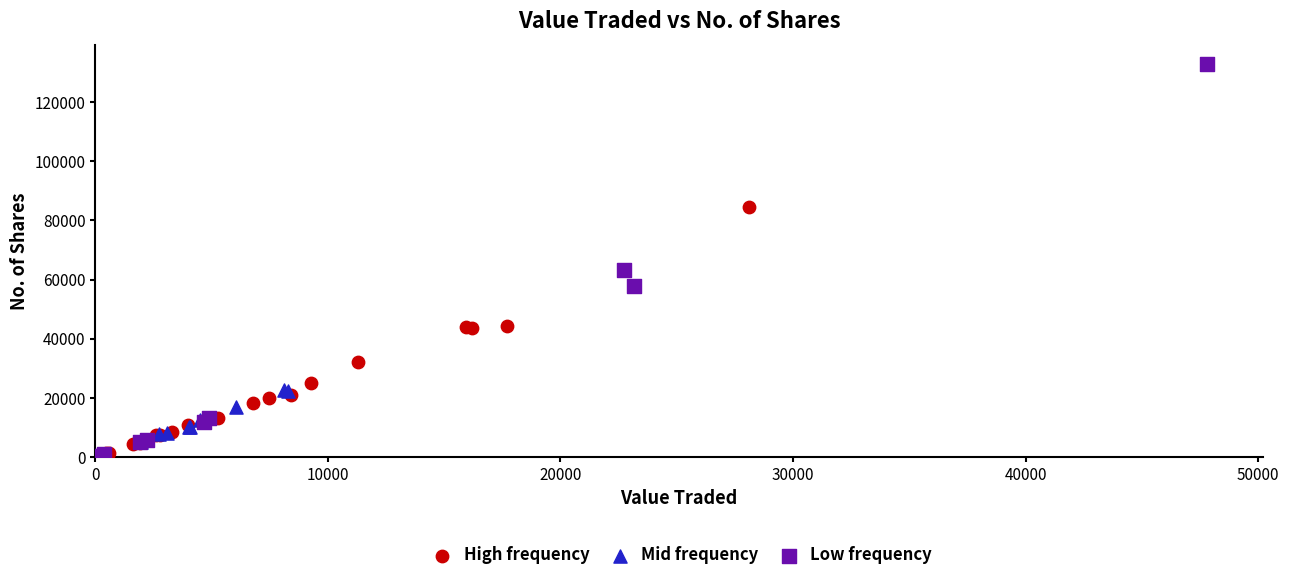

What are all the series names shown in the legend?

High frequency, Mid frequency, Low frequency